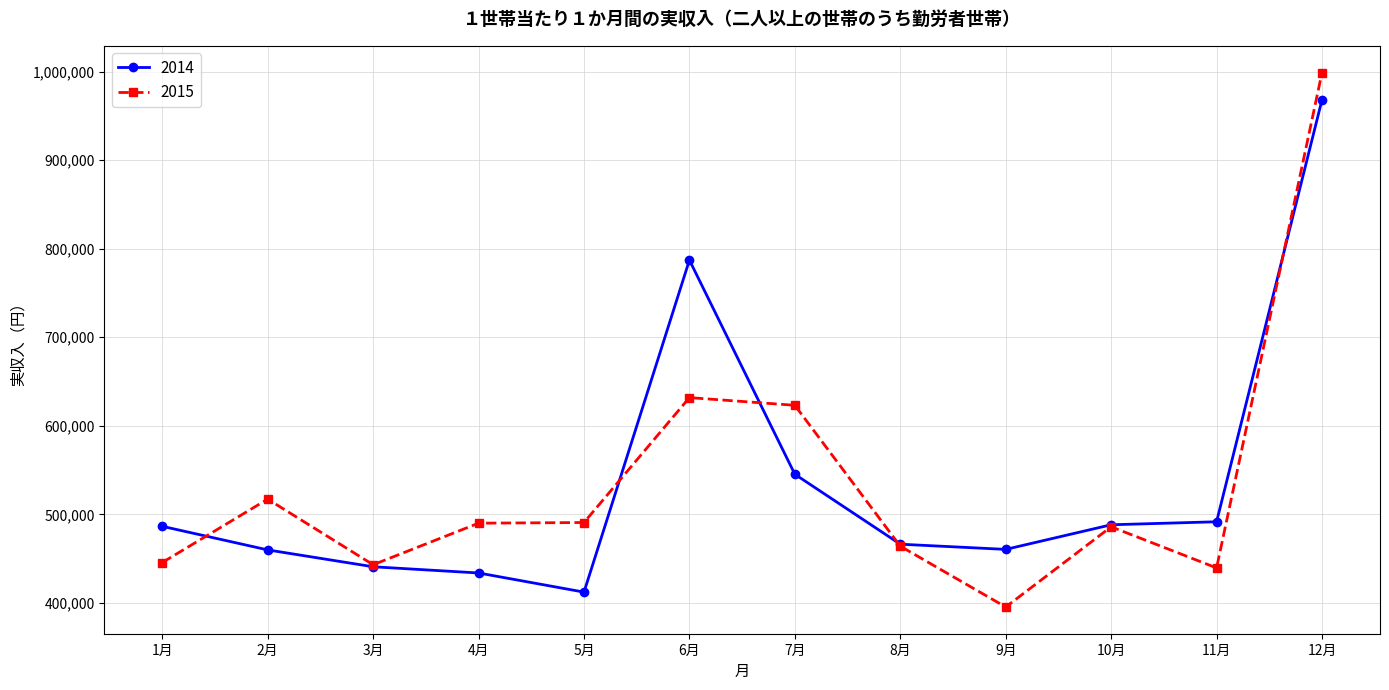

Which category has the lowest value across all series?

9月